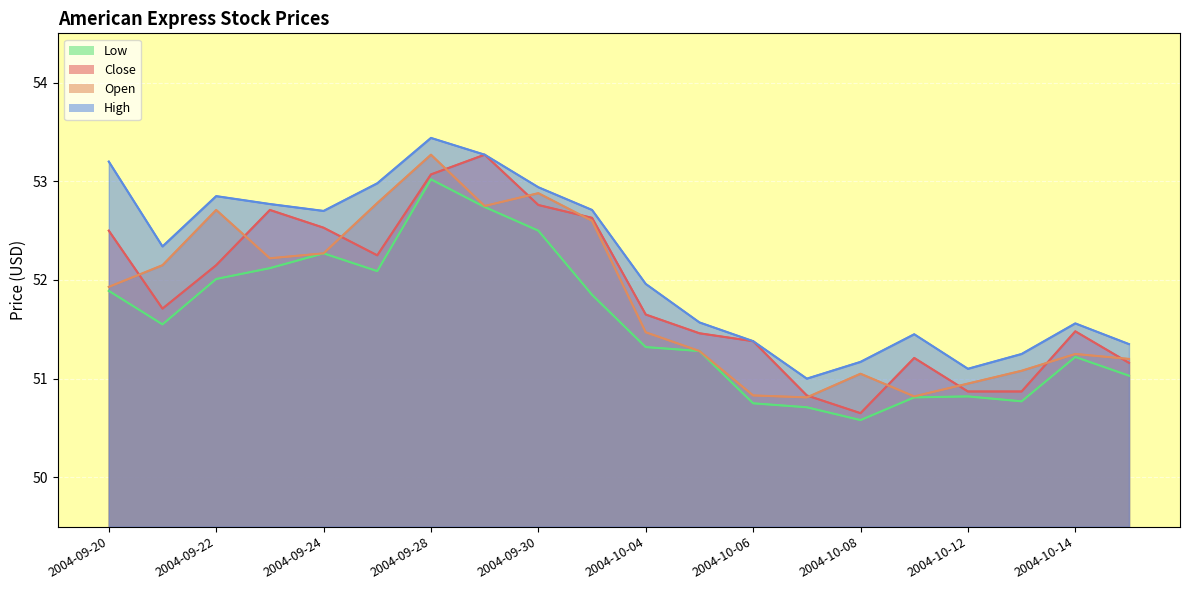

How many interior local valleys does the High series have?

4